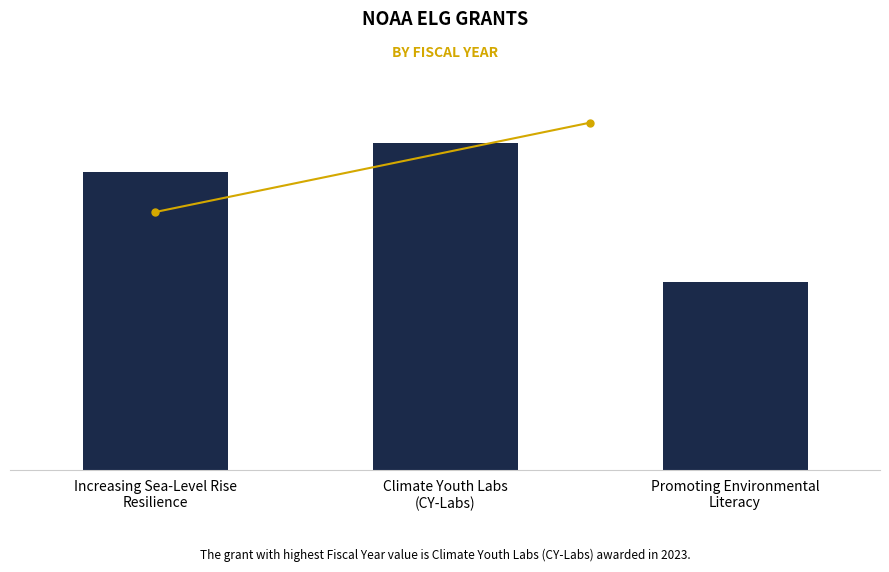

Is it true that the value at Increasing Sea-Level Rise
Resilience is 2020?

True